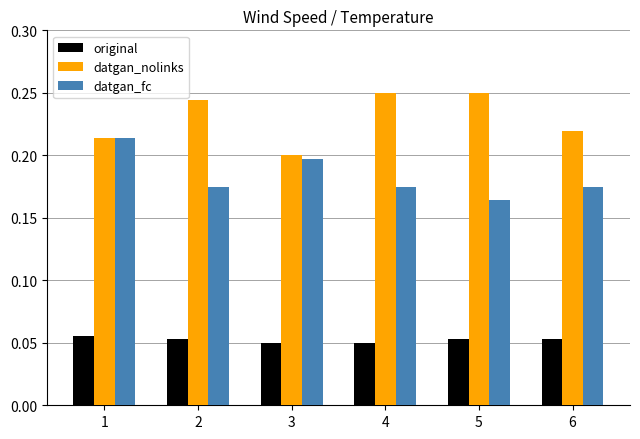

Where is datgan_fc nearest to the value 0?

5